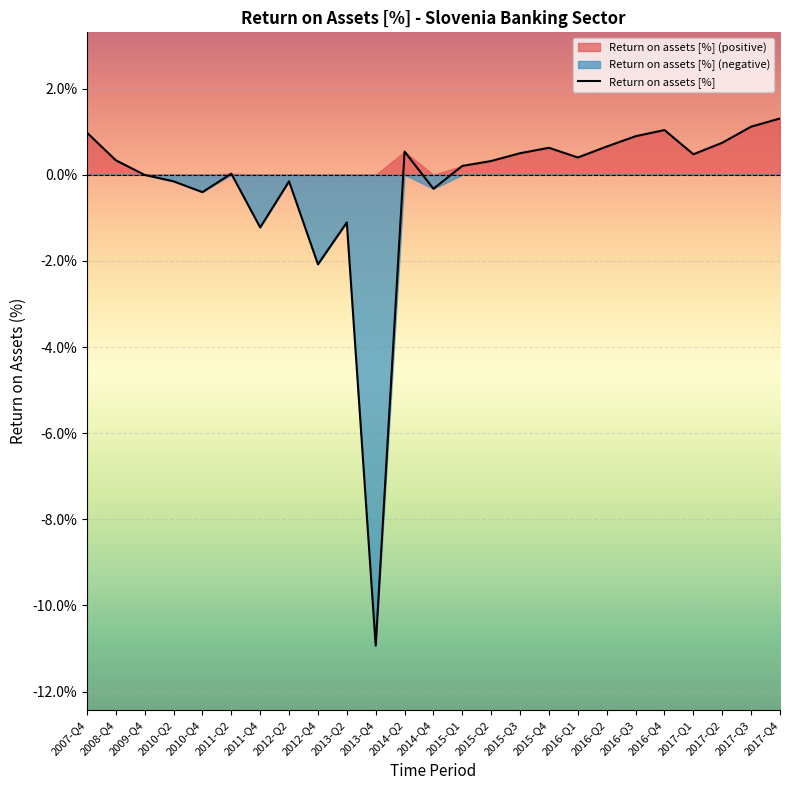

List the labels in order of value, smallest first.

2013-Q4, 2012-Q4, 2011-Q4, 2013-Q2, 2010-Q4, 2014-Q4, 2010-Q2, 2012-Q2, 2009-Q4, 2011-Q2, 2015-Q1, 2015-Q2, 2008-Q4, 2016-Q1, 2017-Q1, 2015-Q3, 2014-Q2, 2015-Q4, 2016-Q2, 2017-Q2, 2016-Q3, 2007-Q4, 2016-Q4, 2017-Q3, 2017-Q4